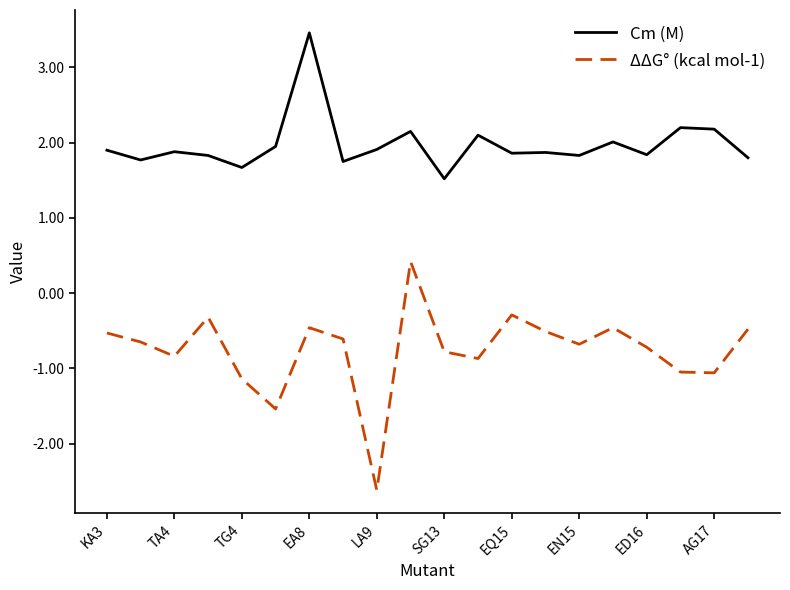

What is the minimum value shown in the chart?

-2.6